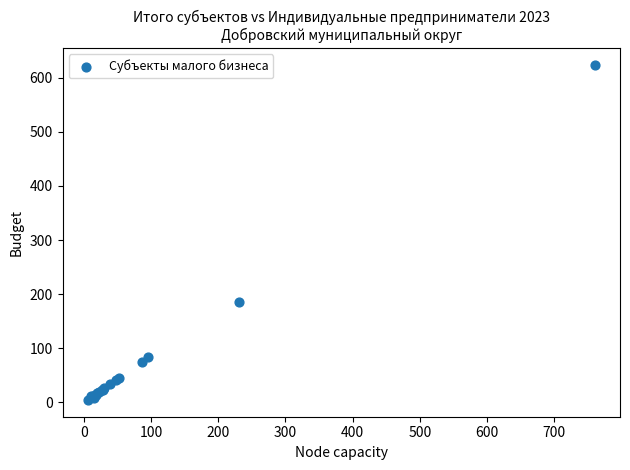

What Y value in the scatter plot is closest to 314?

185